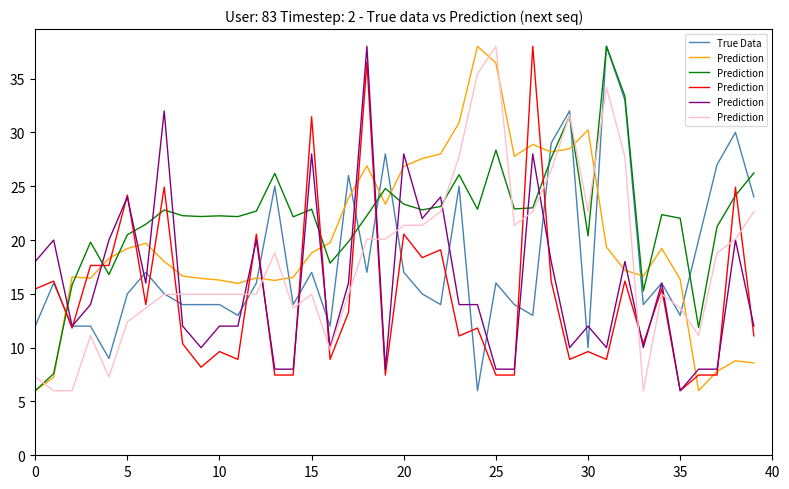

What is the difference between the maximum and minimum values in the Prediction series?

32.0